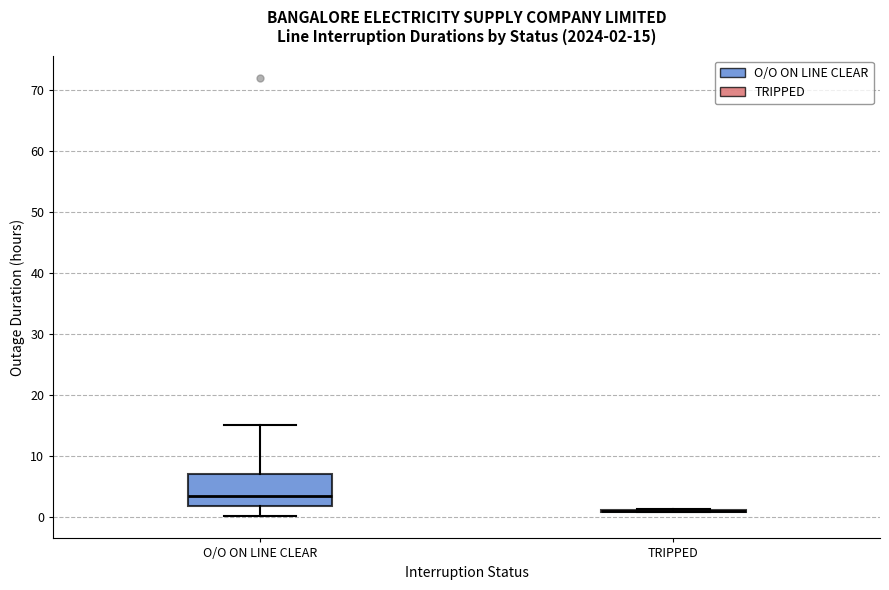

Comparing the boxes themselves (not the whiskers), which one is the tallest?

O/O ON LINE CLEAR